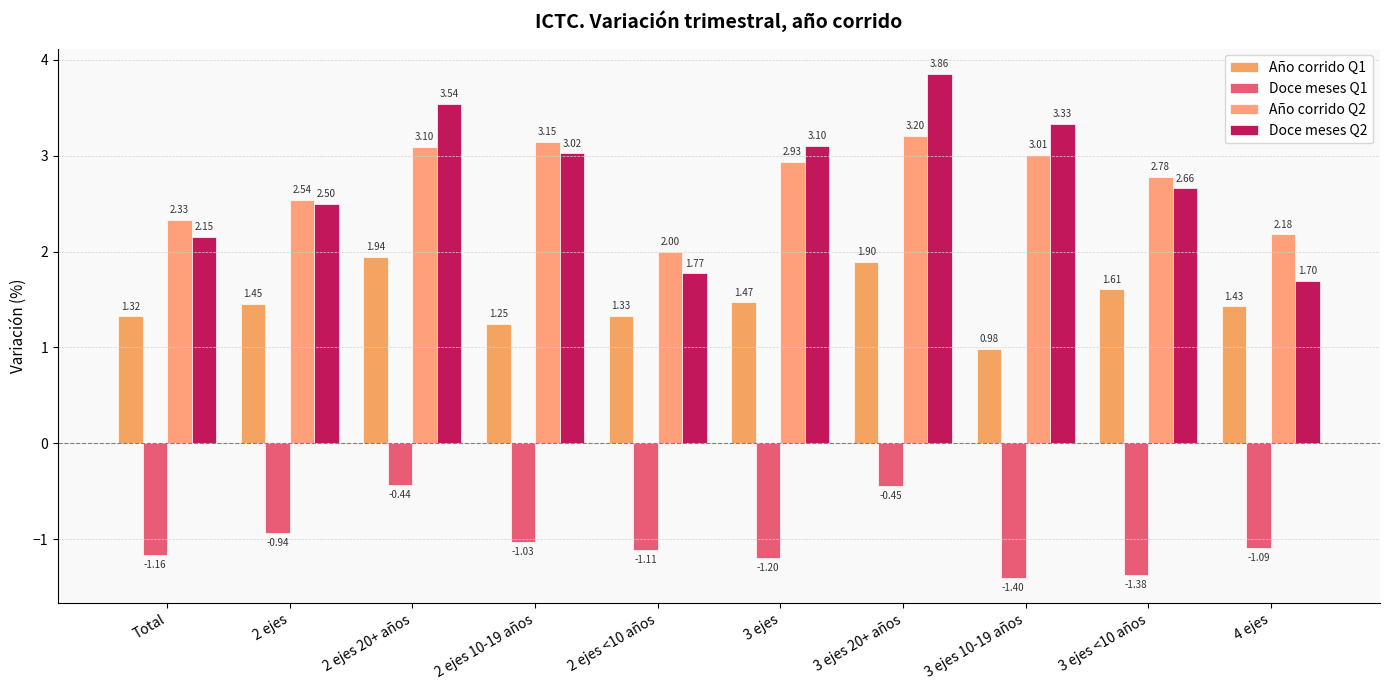

True or false: Año corrido Q1 has a value of 1.9 at 2 ejes 20+ años.

True